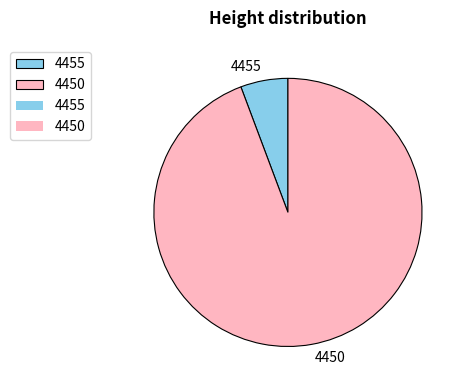

How many segments does this pie chart have?

2